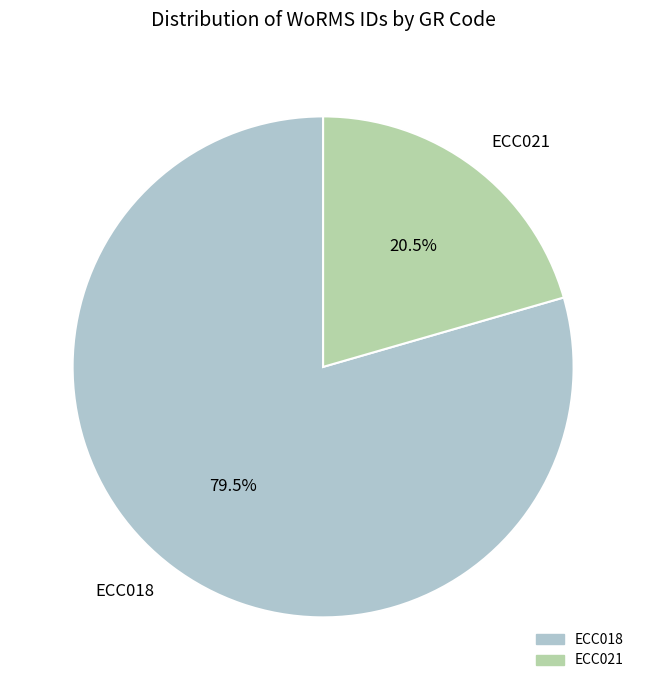

What is the majority slice?

ECC018